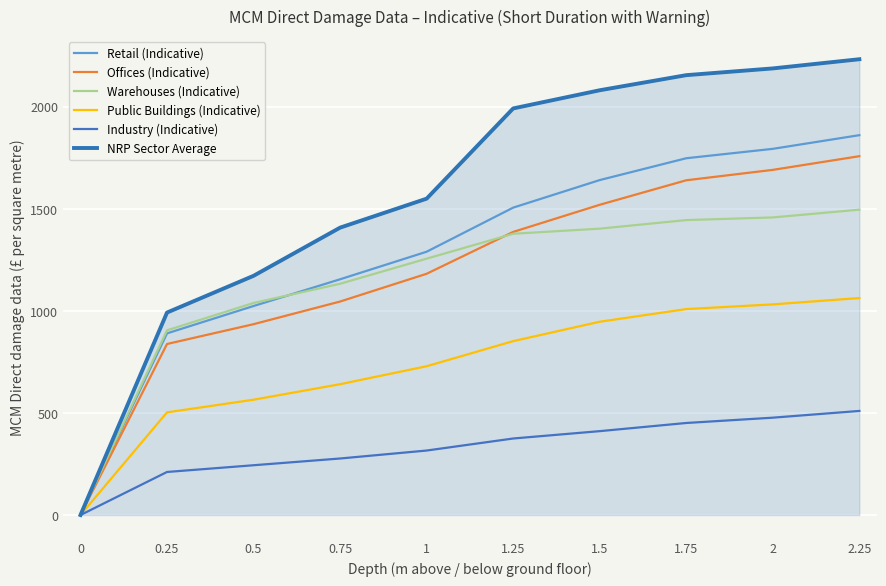

What position from the right is 1.25?

5